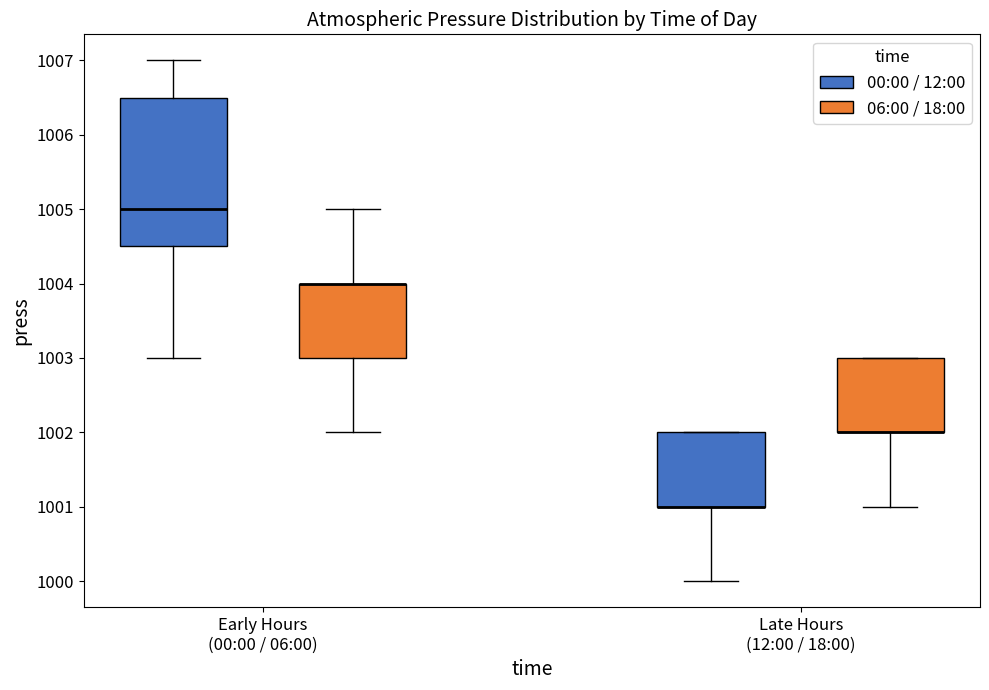

Reading left to right, transcribe this box plot: for each box, give where its median line is, the range the box spans, and where its two whiskers end, as read against the y-axis. The values are not printed on the chart, so give them approximately, as read against the axis.

Early Hours (00:00 / 06:00) (00:00 / 12:00): median 1005.0, box 1004.5 to 1006.5, whiskers 1003.0 to 1007.0
Early Hours (00:00 / 06:00) (06:00 / 18:00): median 1004.0 (drawn on the box's upper edge), box 1003.0 to 1004.0, whiskers 1002.0 to 1005.0
Late Hours (12:00 / 18:00) (00:00 / 12:00): median 1001.0 (drawn on the box's lower edge), box 1001.0 to 1002.0, whiskers 1000.0 to 1002.0
Late Hours (12:00 / 18:00) (06:00 / 18:00): median 1002.0 (drawn on the box's lower edge), box 1002.0 to 1003.0, whiskers 1001.0 to 1003.0